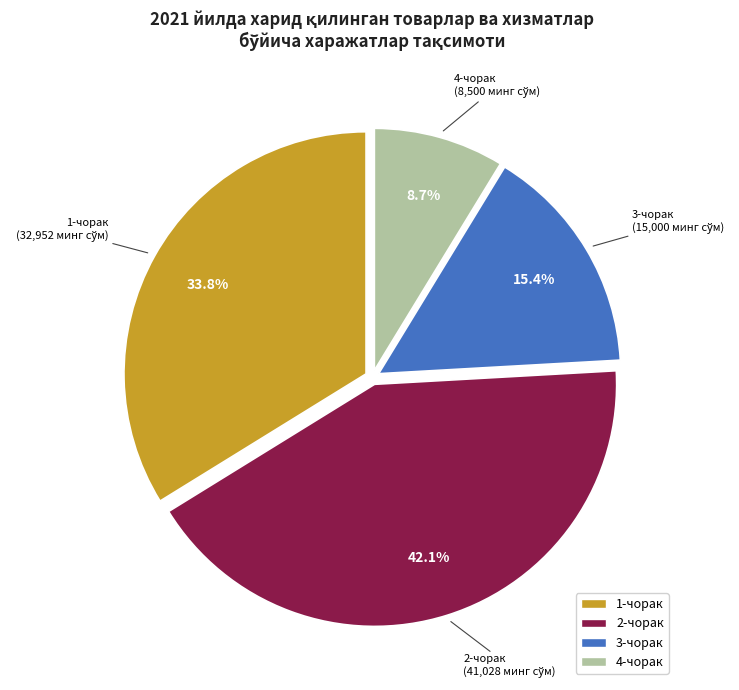

How many segments does this pie chart have?

4